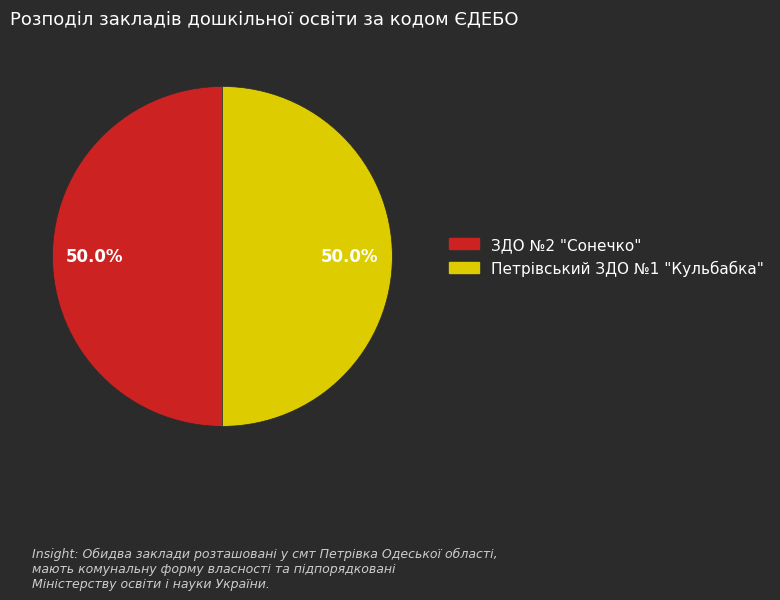

What portion of the pie excludes Петрівський ЗДО №1 "Кульбабка"?

50.0%